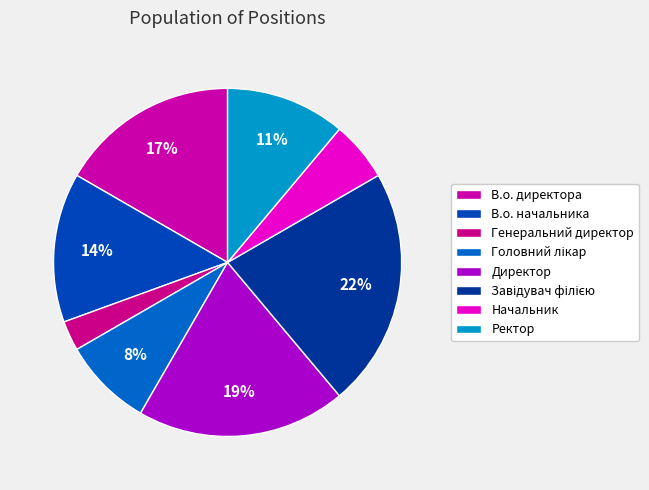

How many segments does this pie chart have?

8